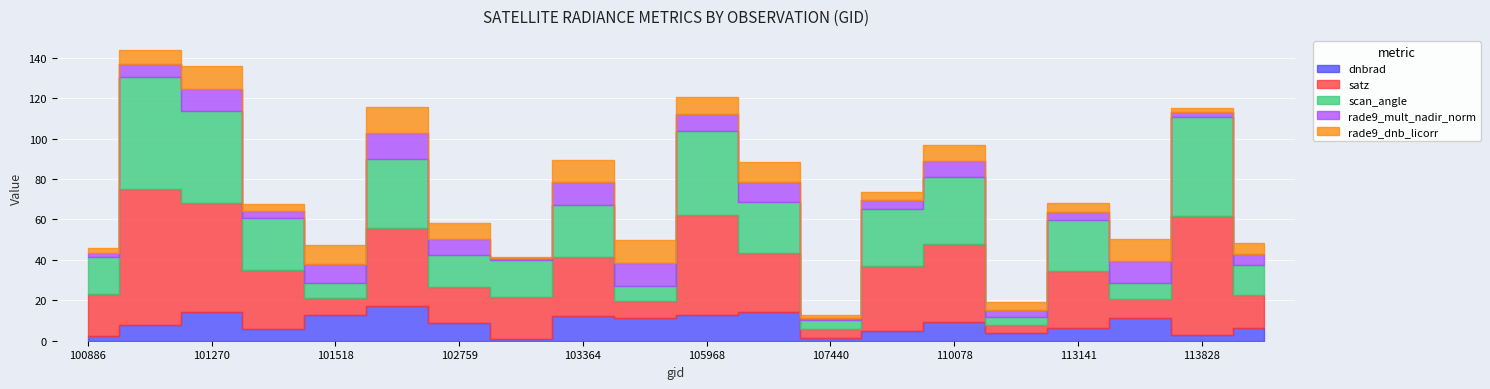

What is the total value across all series at 101270?

135.7